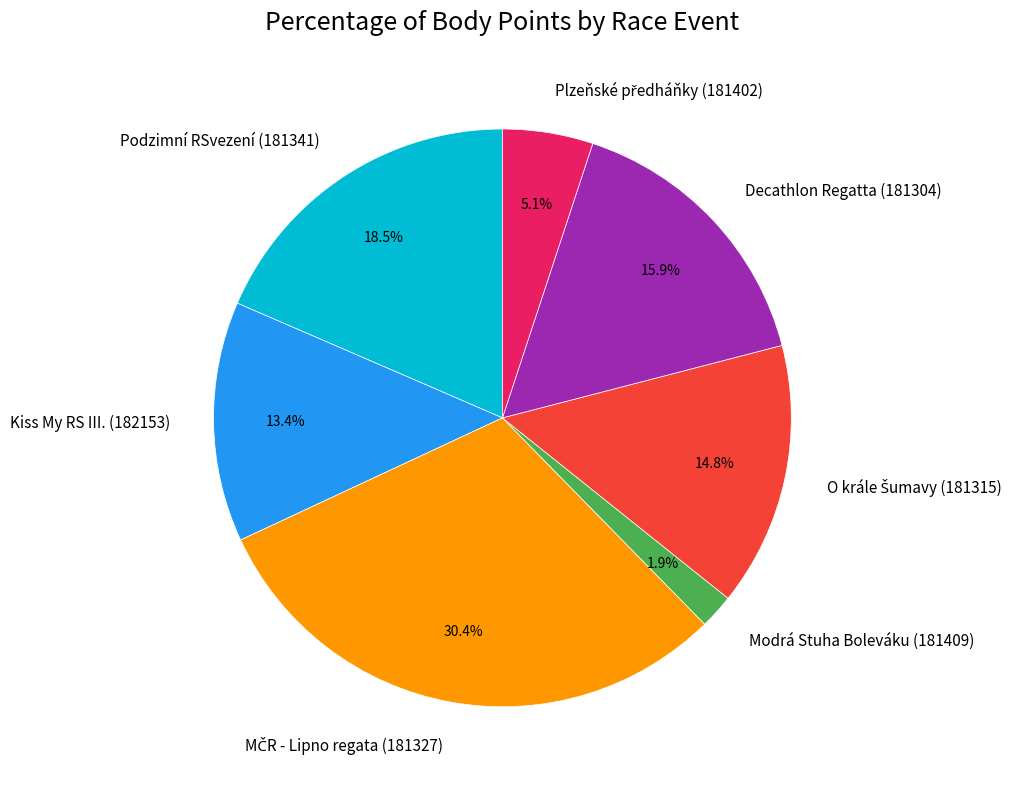

What portion of the pie excludes Modrá Stuha Boleváku (181409)?

98.1%